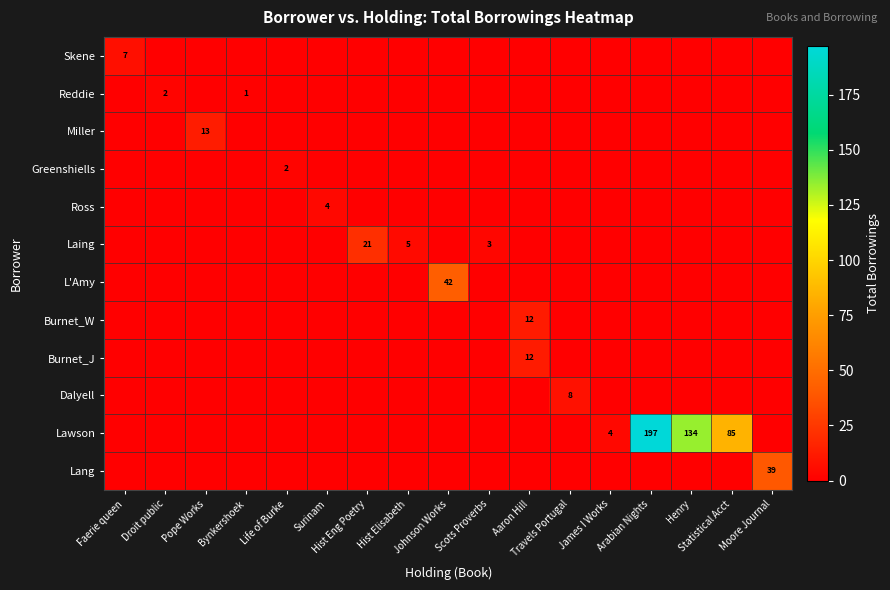

What is the difference between the maximum and minimum values in the Burnet_J series?

12